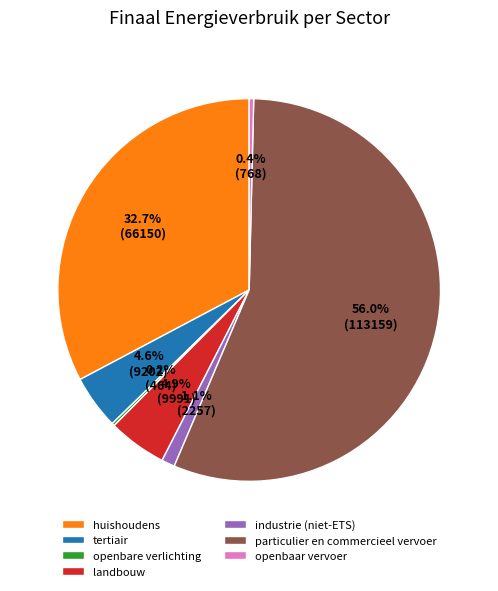

Approximately how many times larger is the value at industrie (niet-ETS) compared to landbouw?

0.2